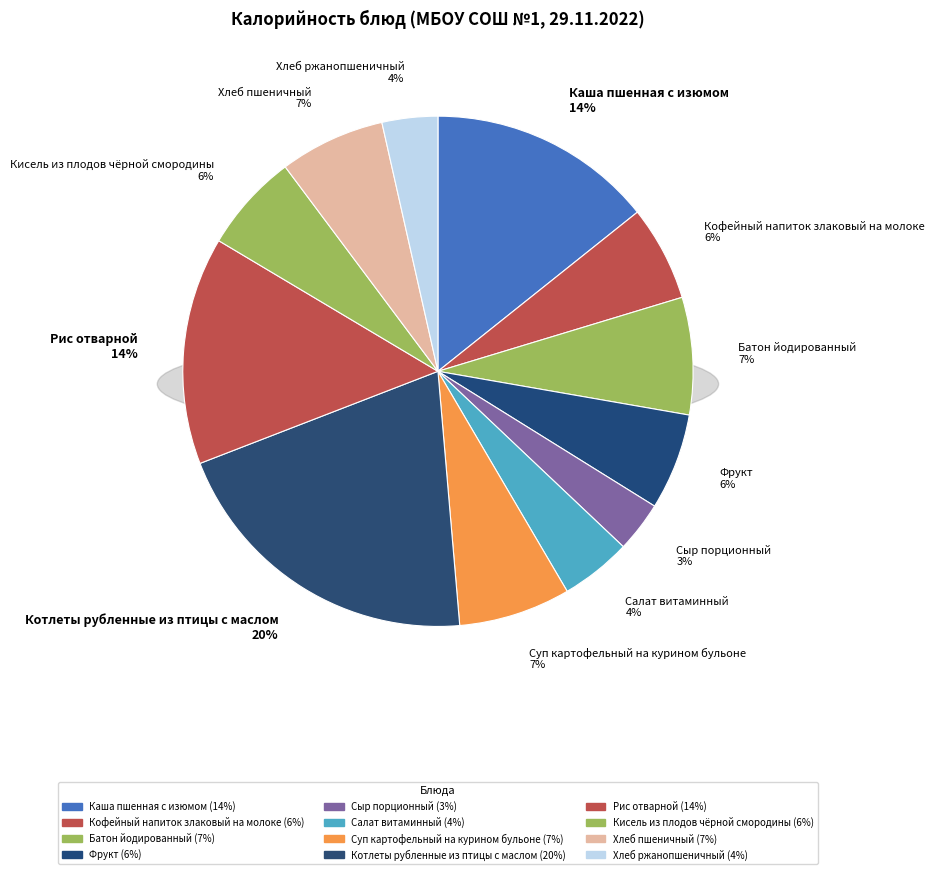

Which category has the biggest portion of the pie?

Котлеты рубленные из птицы с маслом